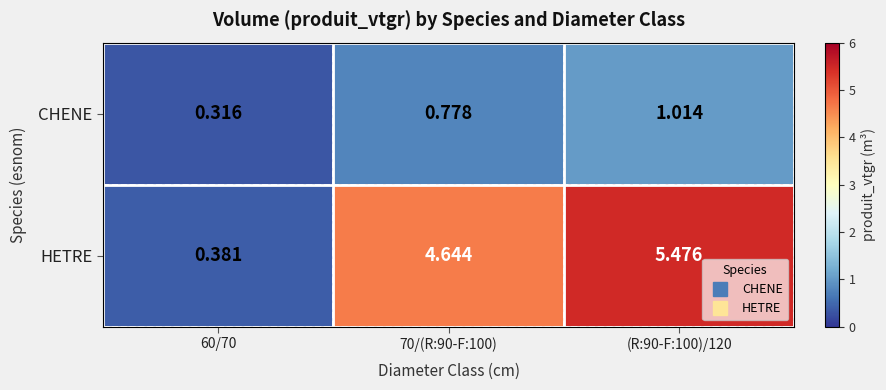

At 70/(R:90-F:100), list the series in order from largest to smallest.

HETRE, CHENE